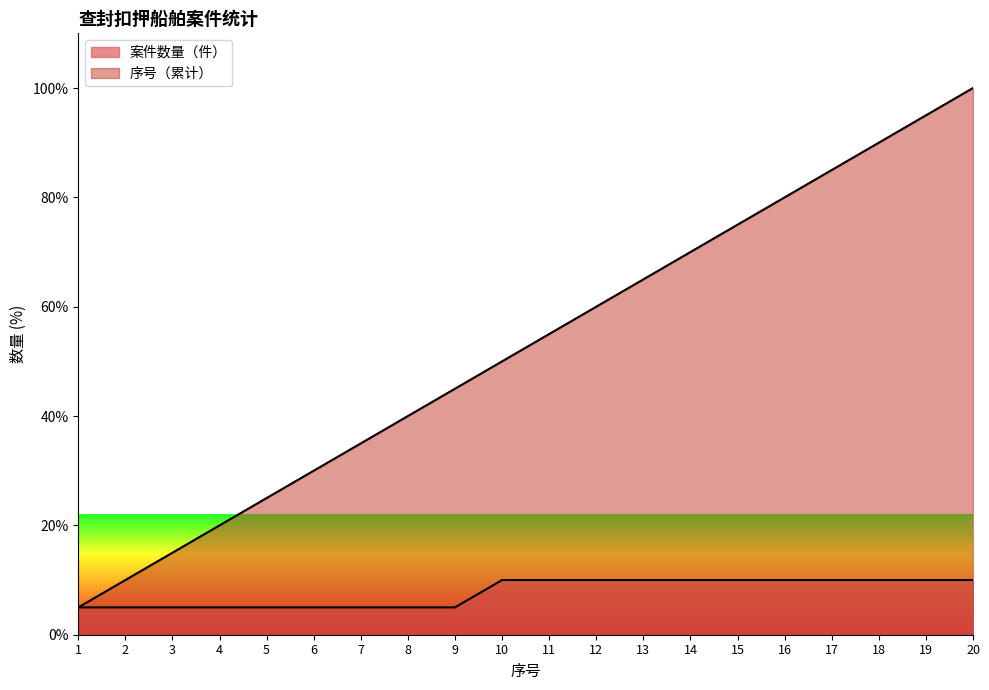

Reading left to right, what are all the values shown in this chart?

案件数量（件）: 5.0	5.0	5.0	5.0	5.0	5.0	5.0	5.0	5.0	10.0	10.0	10.0	10.0	10.0	10.0	10.0	10.0	10.0	10.0	10.0
序号: 5.0	10.0	15.0	20.0	25.0	30.0	35.0	40.0	45.0	50.0	55.0	60.0	65.0	70.0	75.0	80.0	85.0	90.0	95.0	100.0